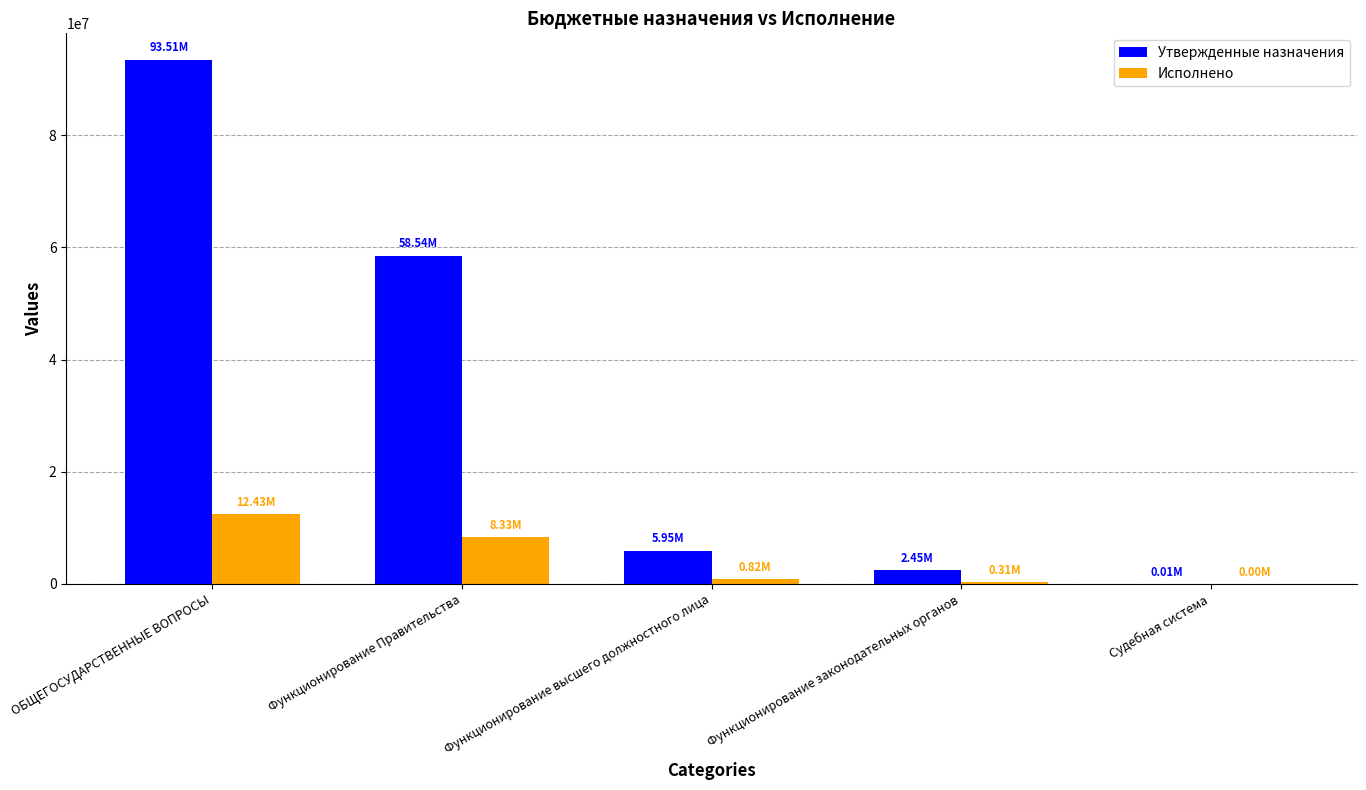

Which category has the highest value in the Исполнено series?

ОБЩЕГОСУДАРСТВЕННЫЕ ВОПРОСЫ